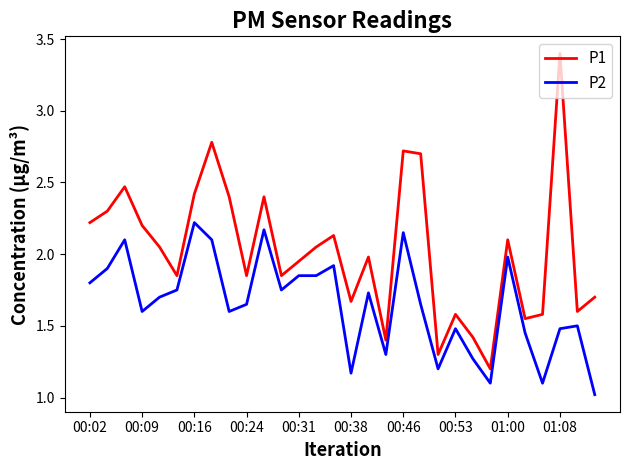

What is the smallest value displayed?

1.0